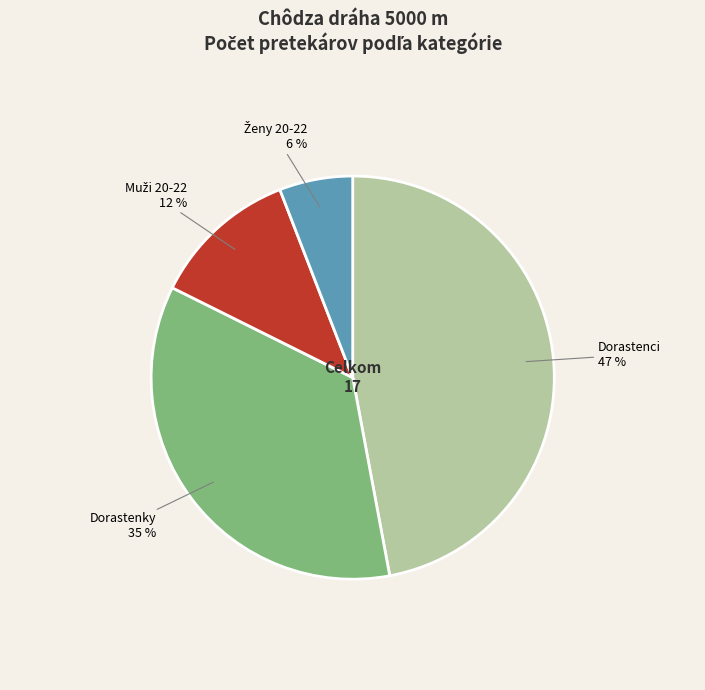

How many slices are in this pie chart?

4